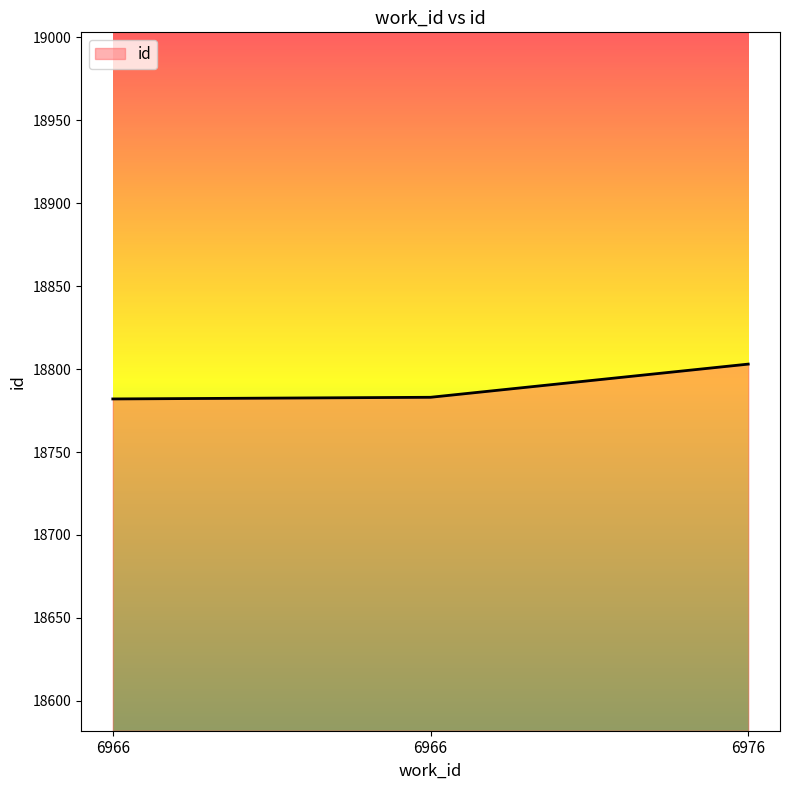

The value at 6966 is 18782. True or false?

True